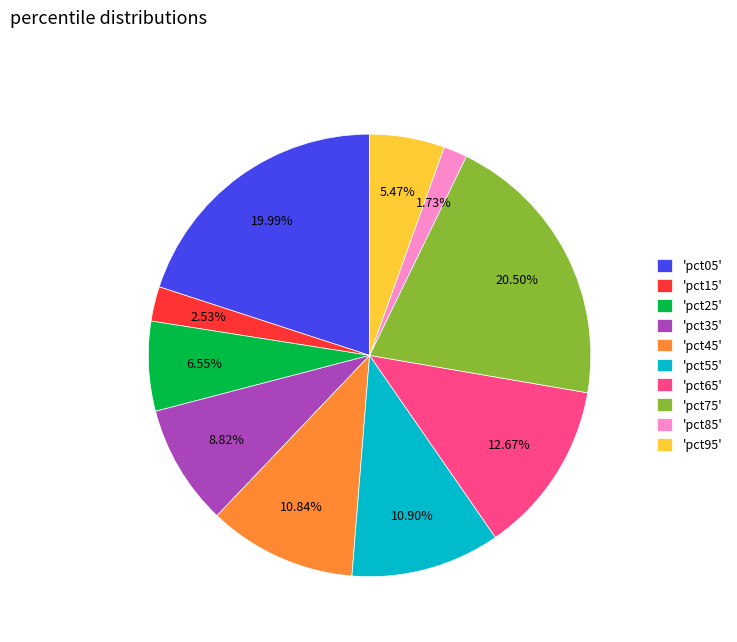

Combined, do 'pct75' and 'pct65' account for over 50%?

No